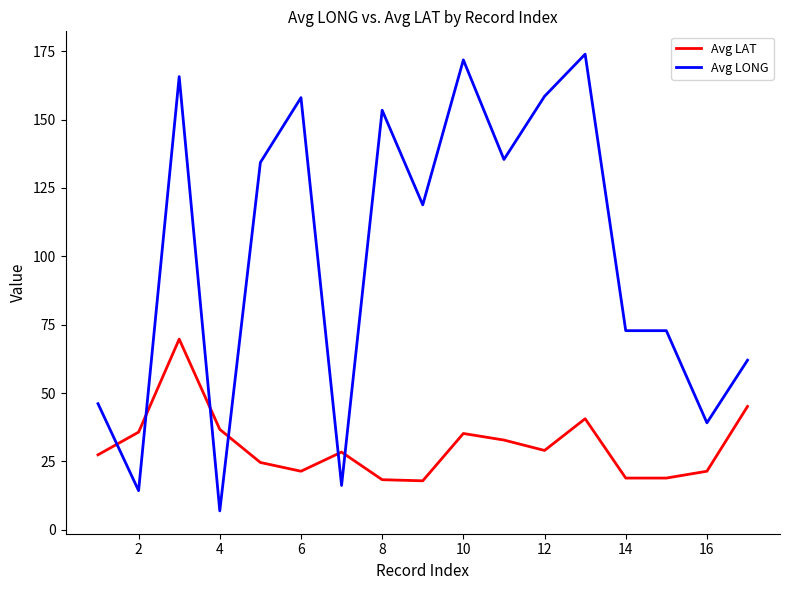

Rank the series by their maximum value, from lowest to highest.

Avg LAT, Avg LONG